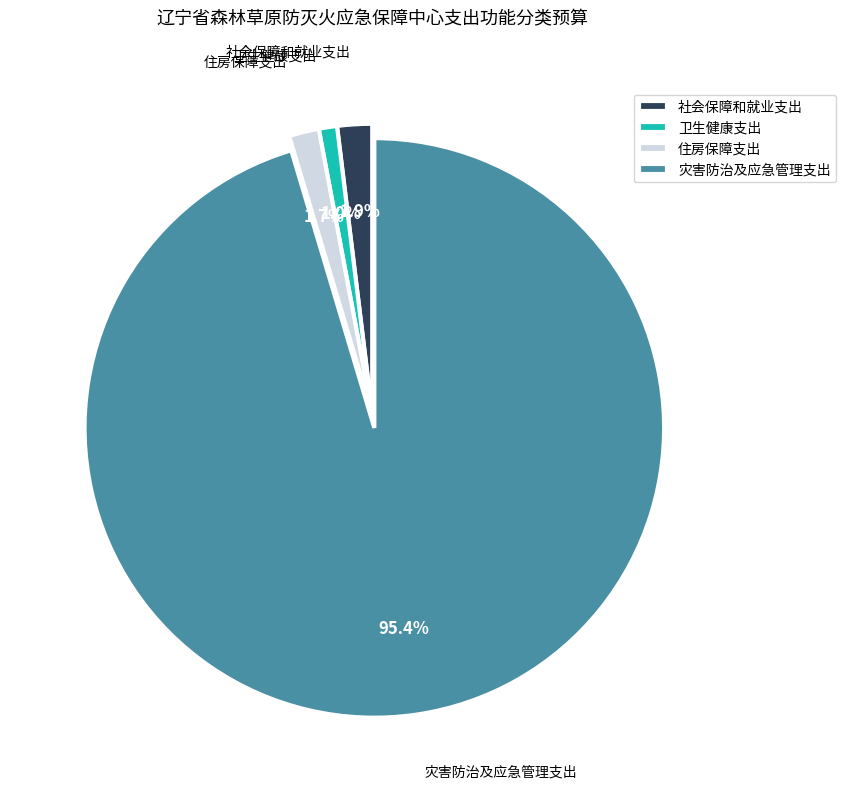

What is the smallest slice in the pie chart?

卫生健康支出